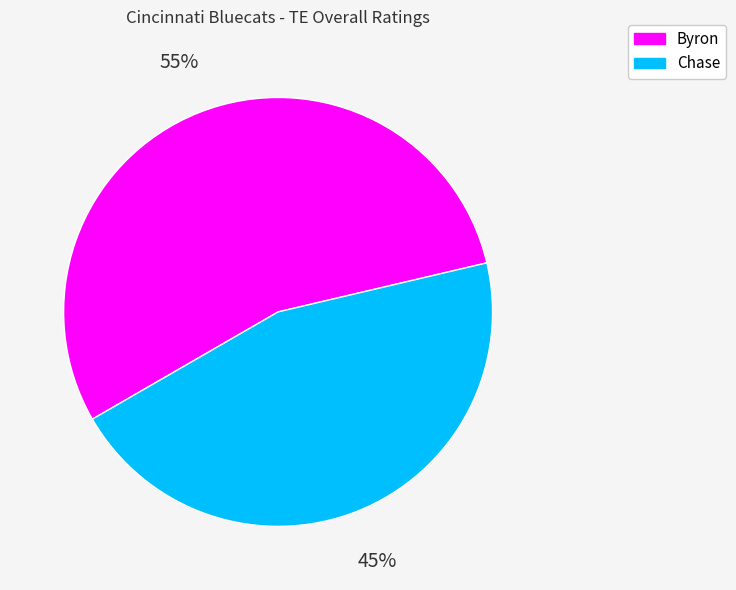

Is the sum of Chase and Byron greater than half?

Yes